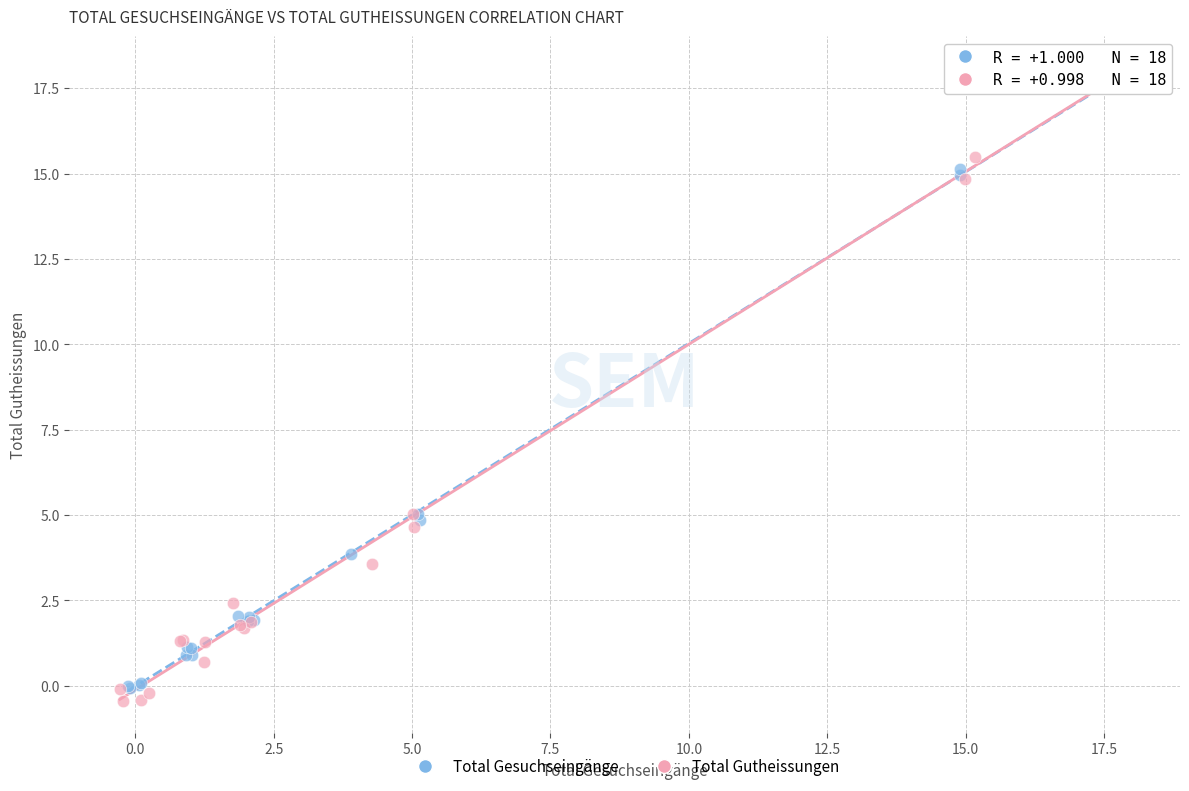

Which series contains the lowest Y value?

Total Gutheissungen